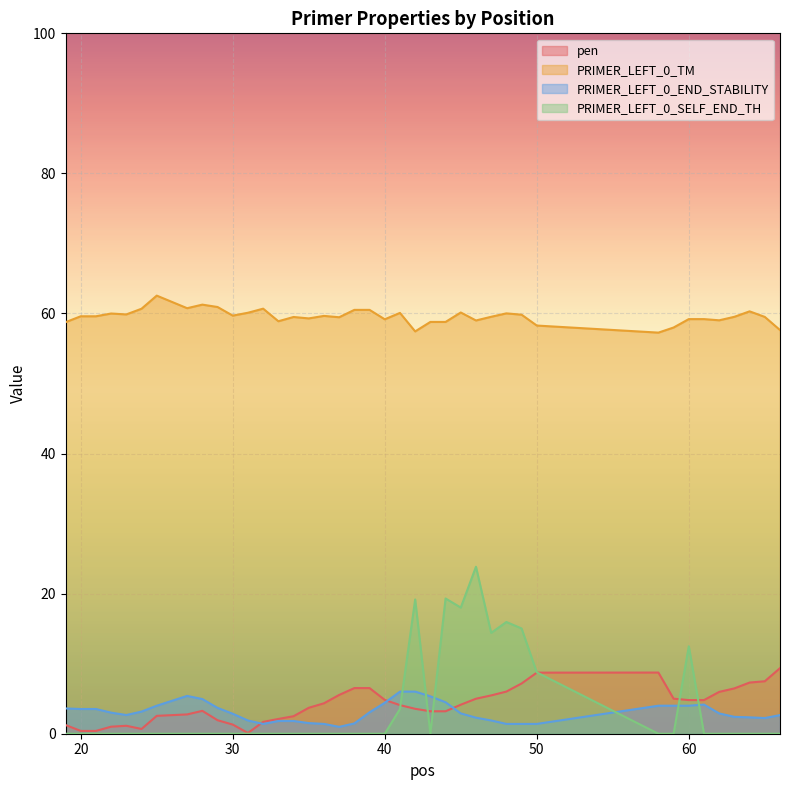

True or false: PRIMER_LEFT_0_TM and PRIMER_LEFT_0_END_STABILITY intersect in this chart.

False